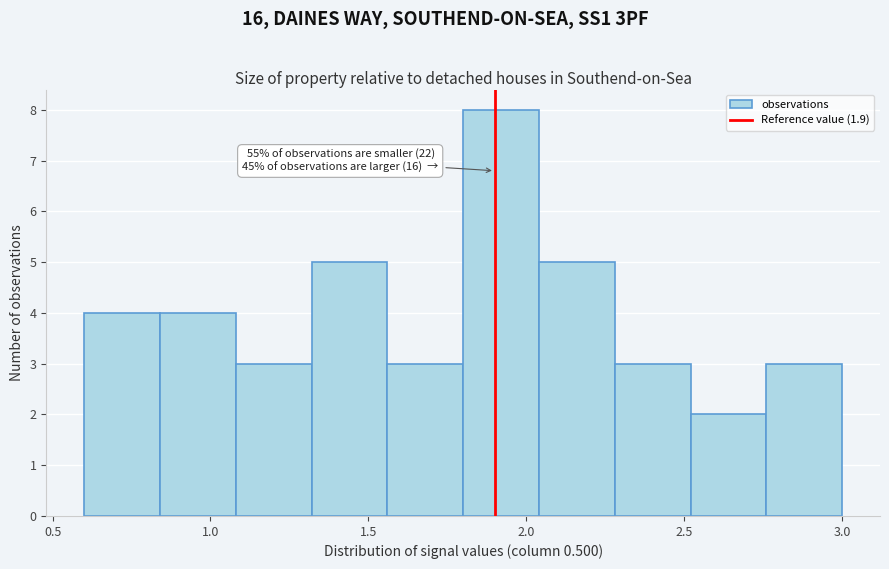

Over which range of the x-axis is the bar tallest?

1.80 to 2.04